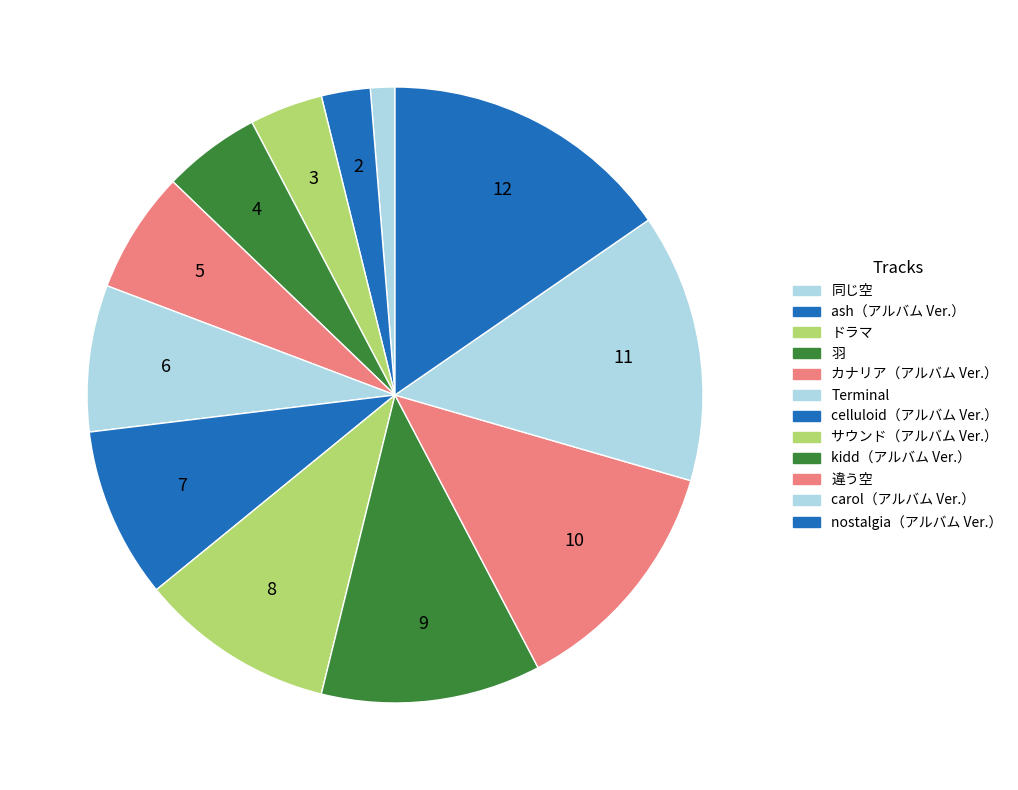

To the nearest percent, what is the difference between the largest and smallest slice percentages?

14%